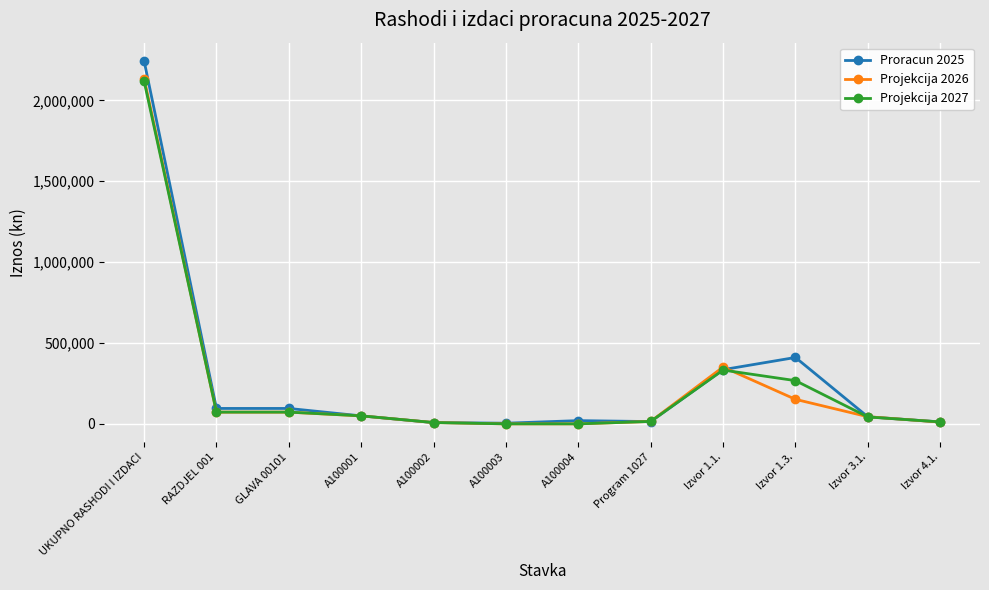

Which series has the largest range (max minus min)?

Proracun 2025